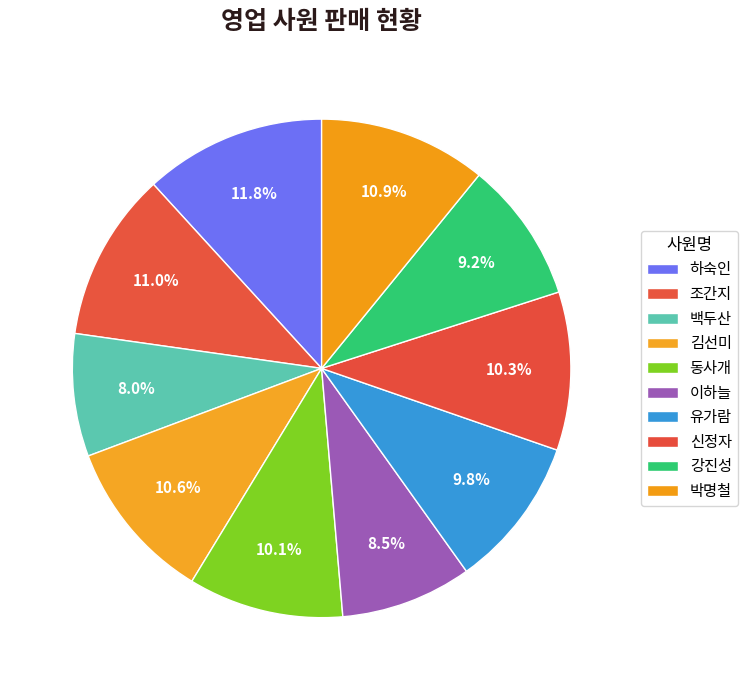

Combined, what portion of the pie is 강진성 and 박명철?

20.0%